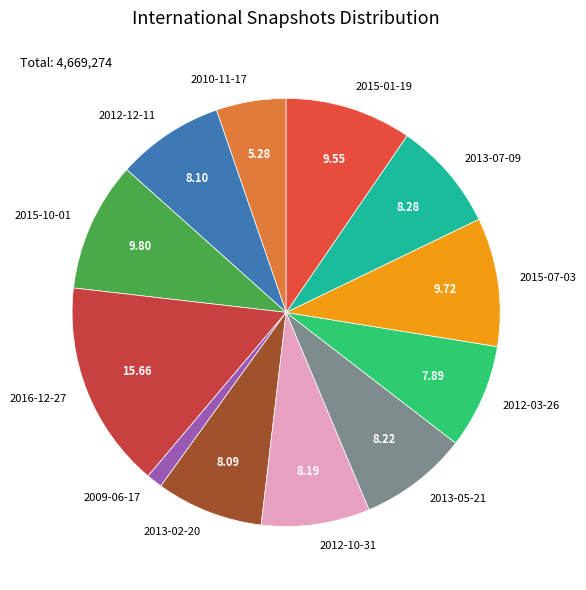

How many segments does this pie chart have?

12